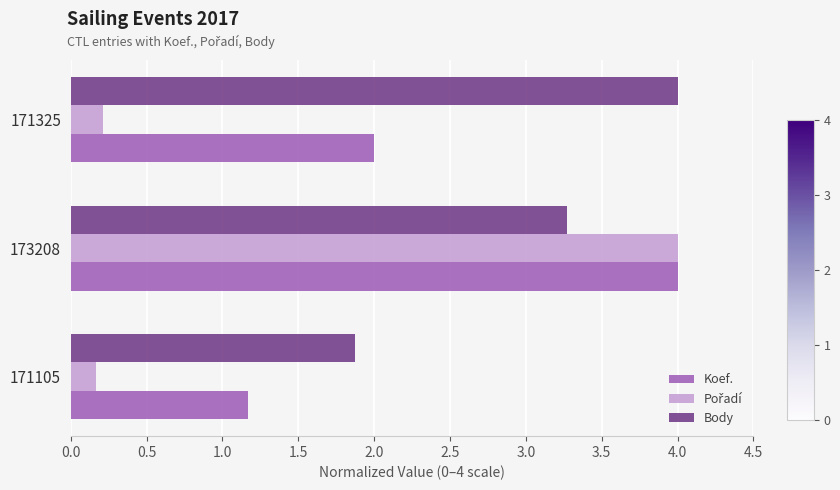

At which category is the sum across all series the highest?

173208